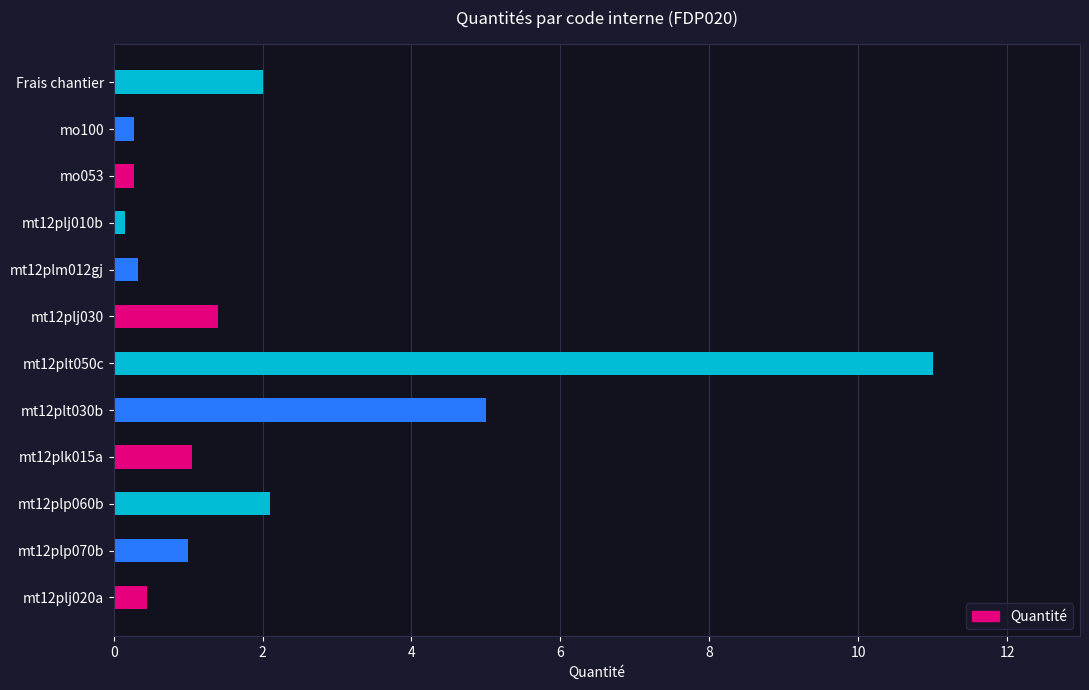

At which label is the value closest to 5?

mt12plt030b